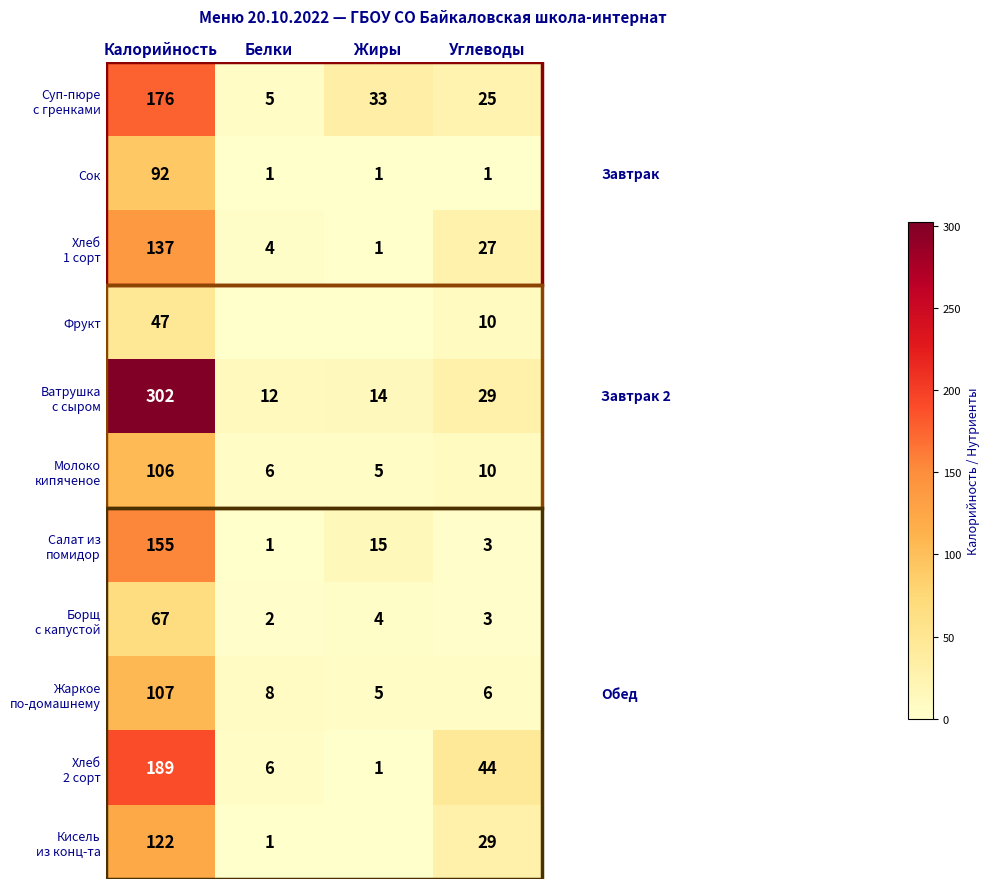

Is it true that Сок equals 1 at Белки?

True